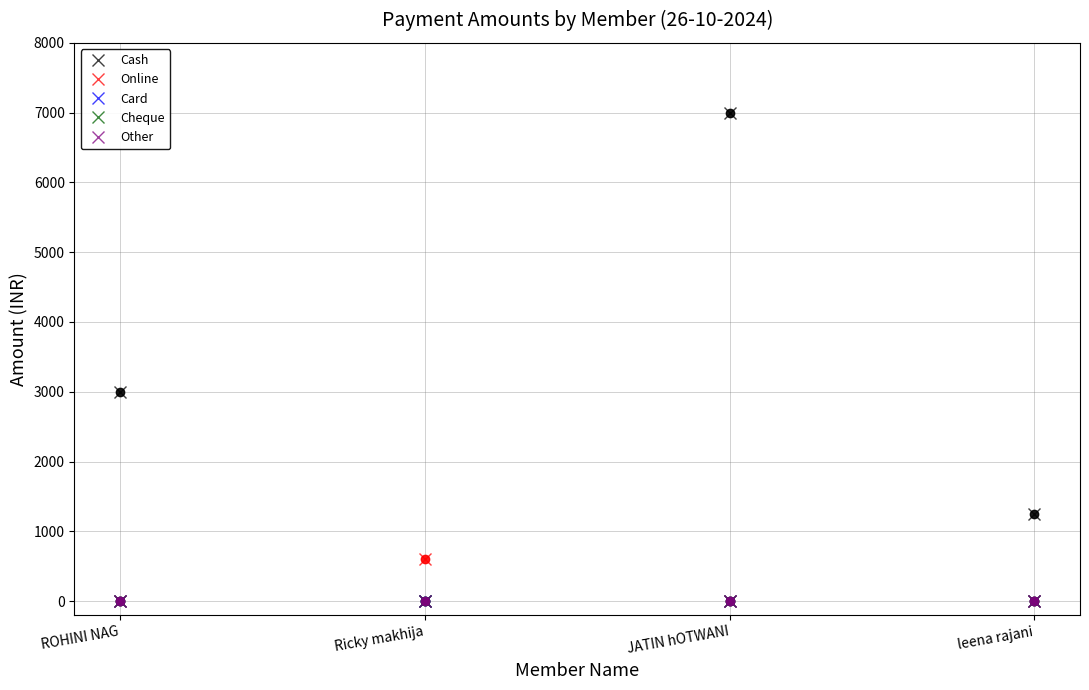

What is the spread (max minus min) of values at Ricky makhija?

600